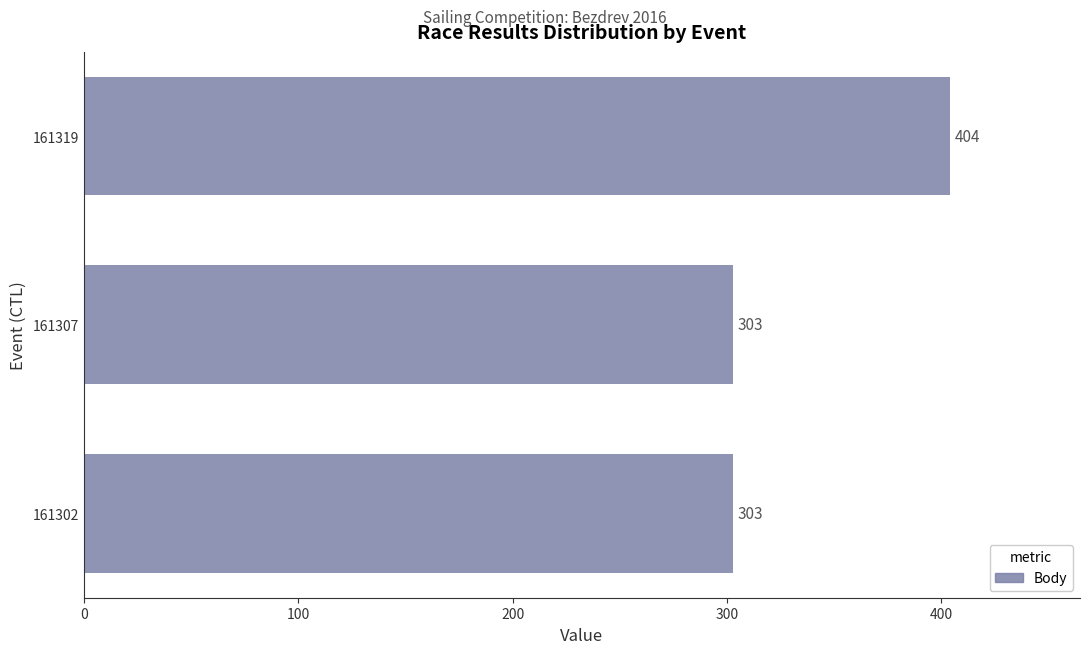

What is the change in value from 161307 to 161319?

+101